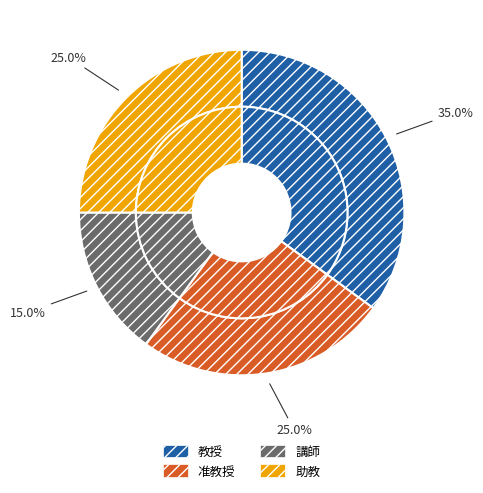

How many slices are in this pie chart?

4